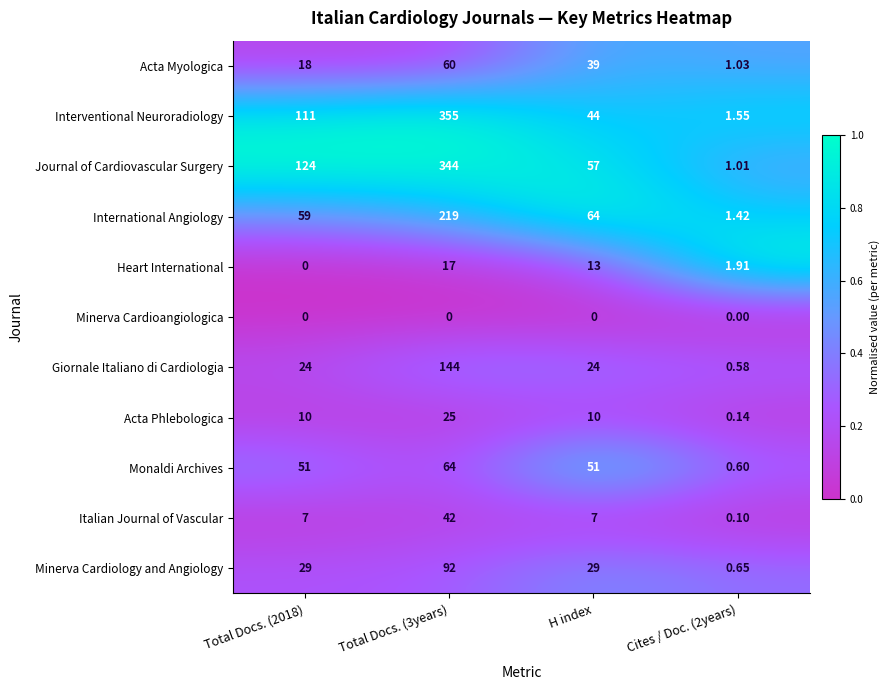

Where is International Angiology nearest to the value 110?

H index